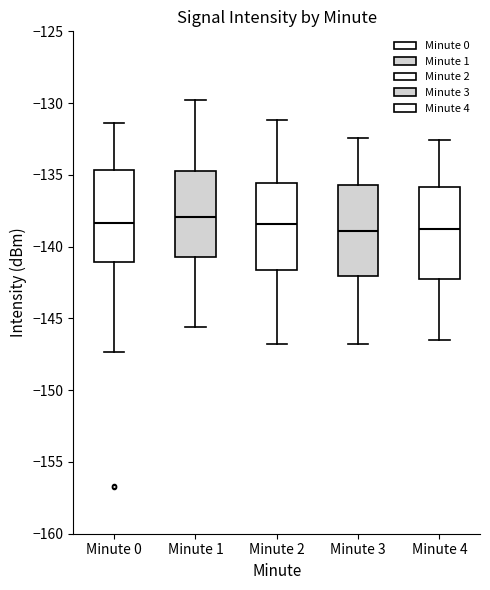

Reading left to right, read every box against the y-axis: the position of its median line, the range the box covers, and the ends of its whiskers. The values are not printed on the chart, so give them approximately, as read against the axis.

Minute 0: median -138.5, box -141.0 to -134.5, whiskers -147.5 to -131.5
Minute 1: median -138.0, box -140.5 to -135.0, whiskers -145.5 to -130.0
Minute 2: median -138.5, box -141.5 to -135.5, whiskers -147.0 to -131.0
Minute 3: median -139.0, box -142.0 to -135.5, whiskers -147.0 to -132.5
Minute 4: median -139.0, box -142.0 to -136.0, whiskers -146.5 to -132.5